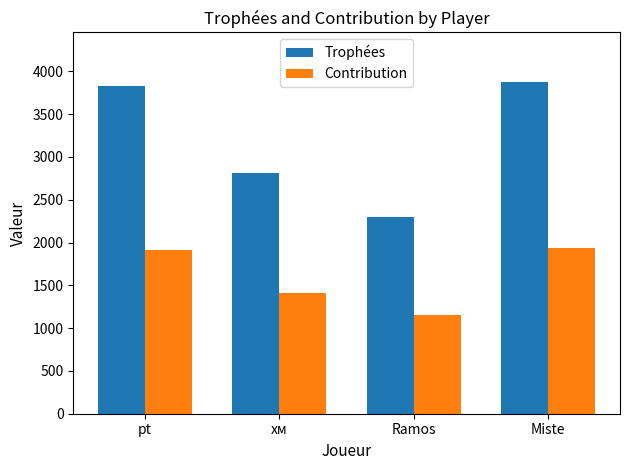

How many data points in Trophées are less than 3833?

2